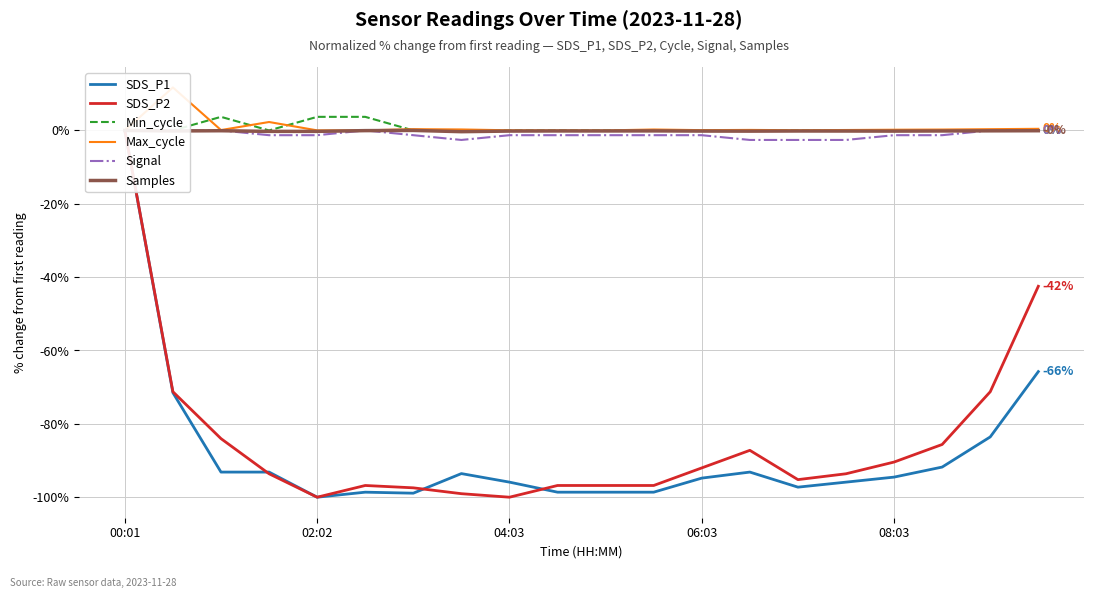

True or false: Min_cycle has more than 0 interior local peaks.

True